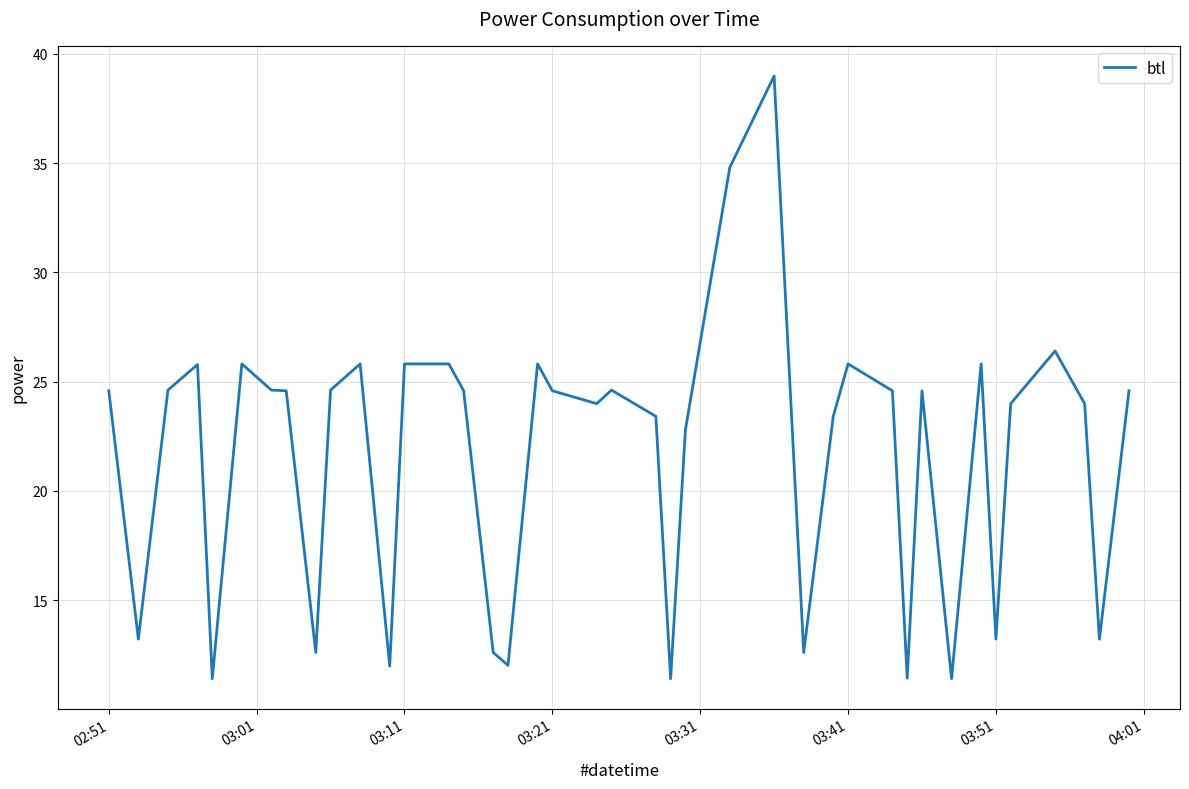

What is the difference between the maximum and minimum values?

27.6